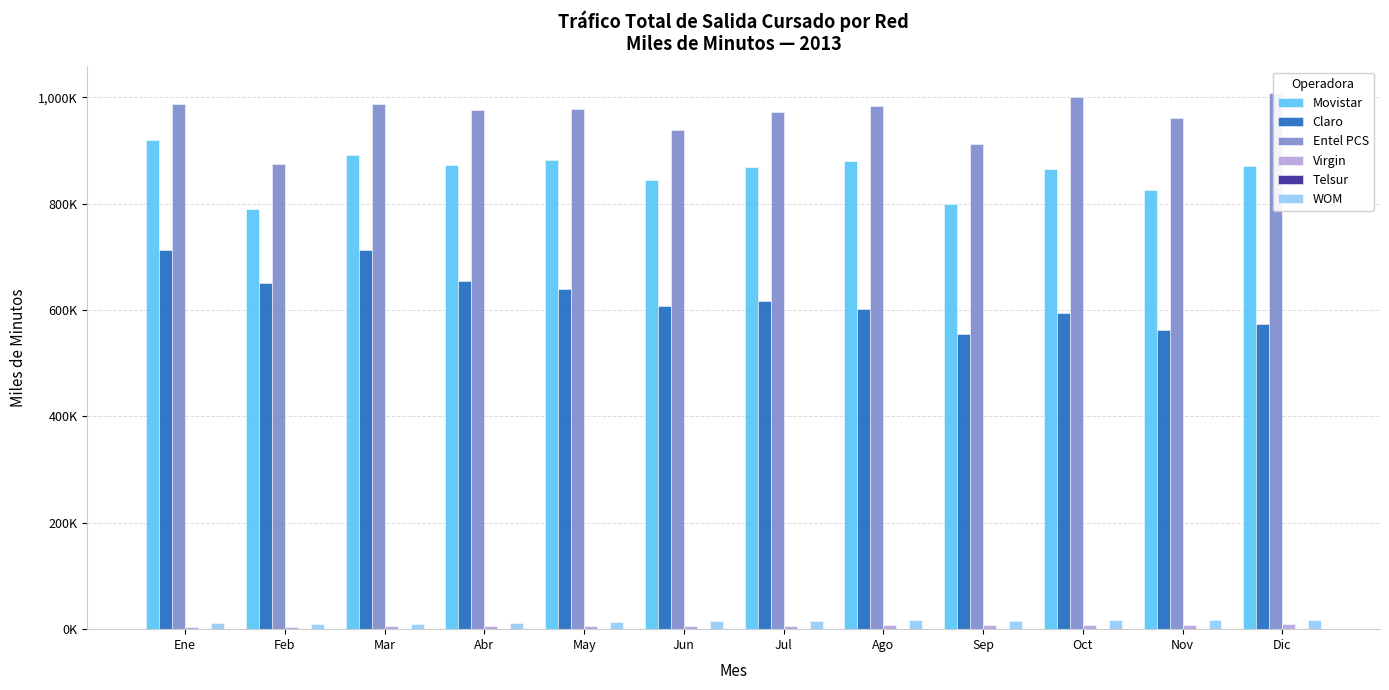

What is the difference between the maximum and minimum values in the Movistar series?

128509.2